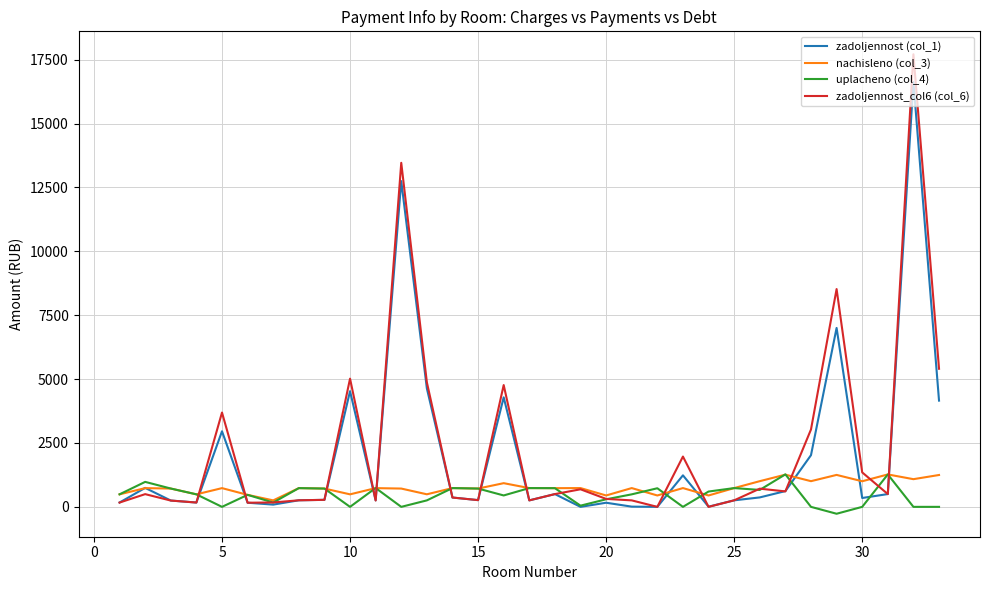

Which series has the widest spread of values?

zadoljennost_col6 (col_6)